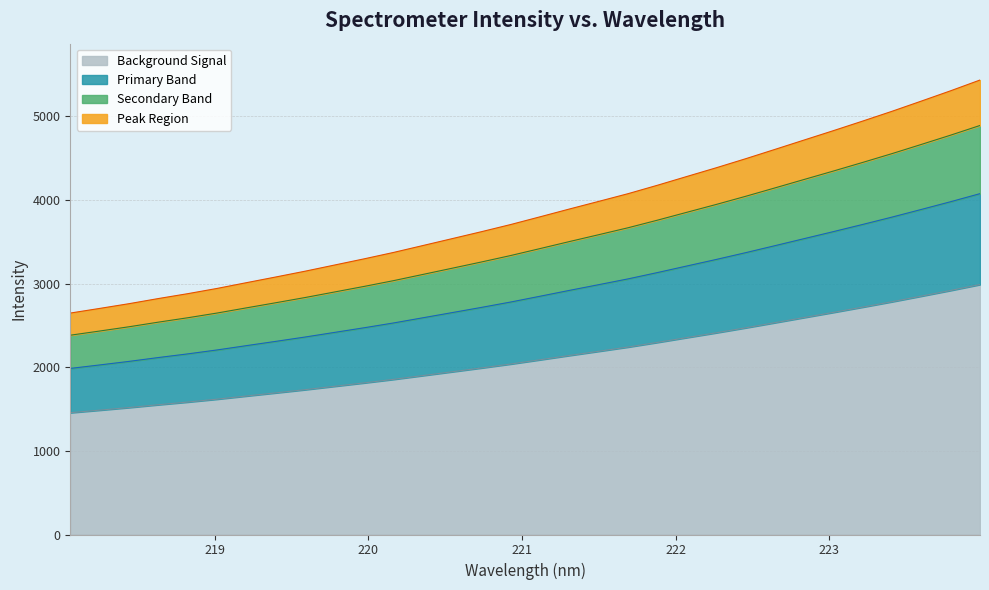

The value at 223.7895 is 2917.2. True or false?

True